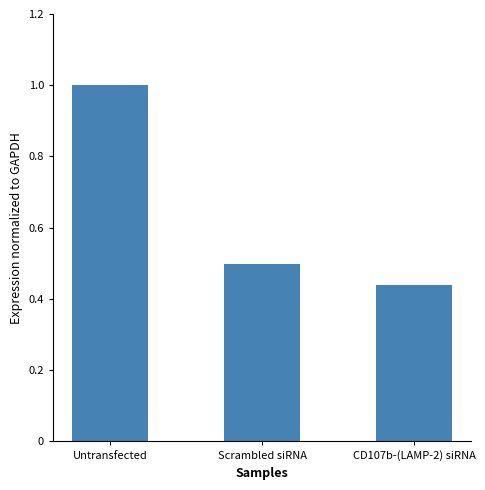

Which has a higher value, CD107b-(LAMP-2) siRNA or Scrambled siRNA?

Scrambled siRNA